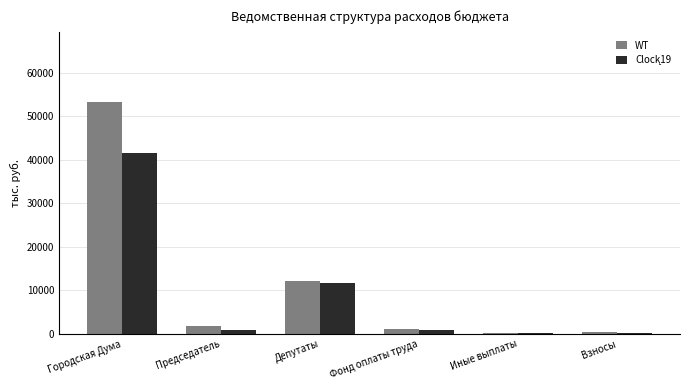

At which category is the sum across all series the highest?

Городская Дума